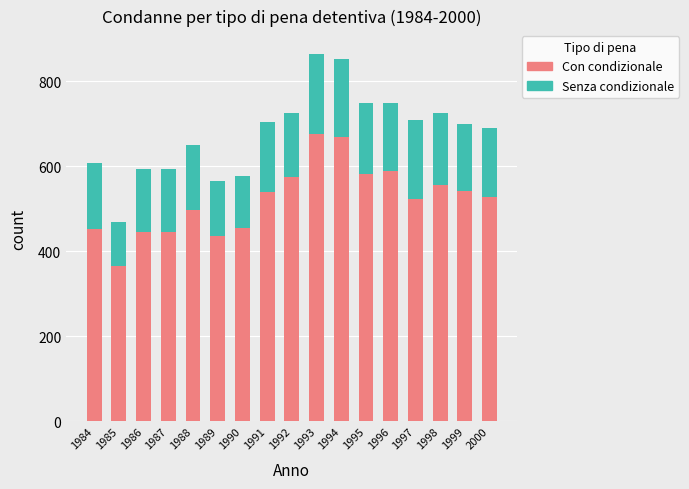

How many distinct data groups are displayed?

2